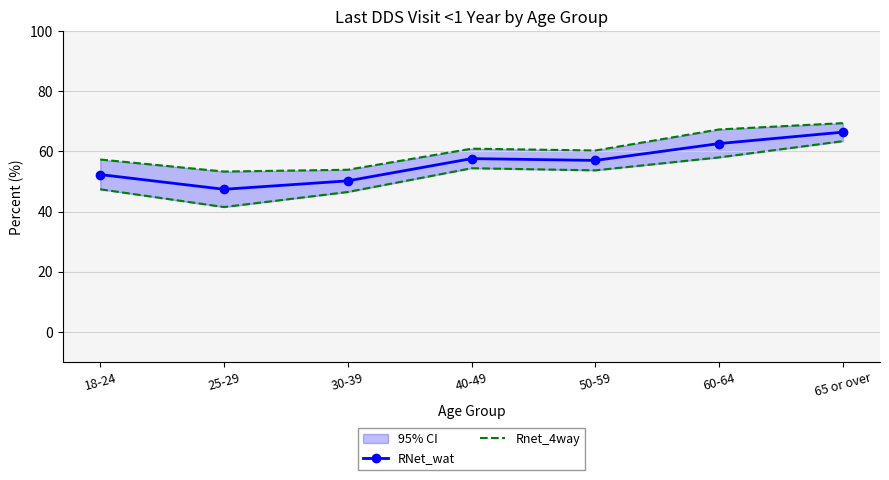

Reading left to right, what are all the values shown in this chart?

RNet_wat: 18-24=52.3	25-29=47.4	30-39=50.2	40-49=57.6	50-59=57.0	60-64=62.6	65 or over=66.4
Rnet_4way: 18-24=47.4	25-29=41.5	30-39=46.5	40-49=54.4	50-59=53.7	60-64=58.0	65 or over=63.4